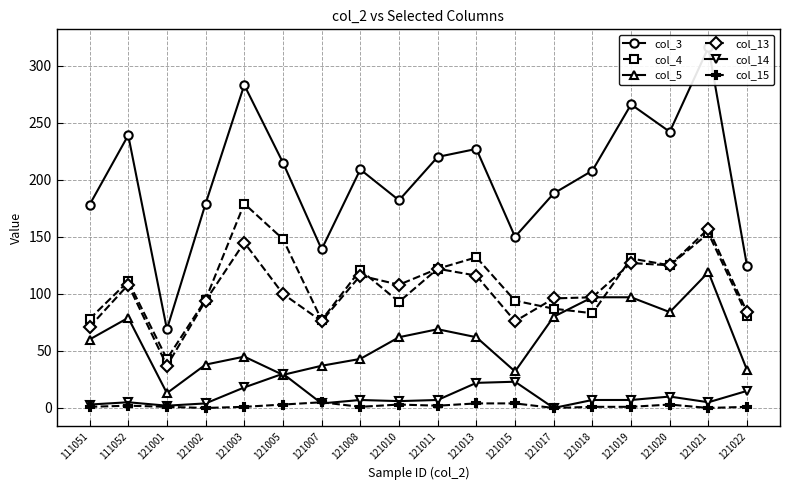

Reading left to right, transcribe all the data shown in this chart.

col_3: 178	239	69	179	283	215	139	209	182	220	227	150	188	208	266	242	316	124
col_4: 78	111	43	95	179	148	77	121	93	122	132	94	87	83	131	125	153	81
col_5: 60	79	13	38	45	29	37	43	62	69	62	32	80	97	97	84	119	33
col_13: 71	108	37	94	145	100	76	116	108	122	116	76	96	97	127	125	157	84
col_14: 3	5	2	4	18	30	4	7	6	7	22	23	0	7	7	10	5	15
col_15: 1	2	1	0	1	3	5	1	3	2	4	4	0	1	1	3	0	1